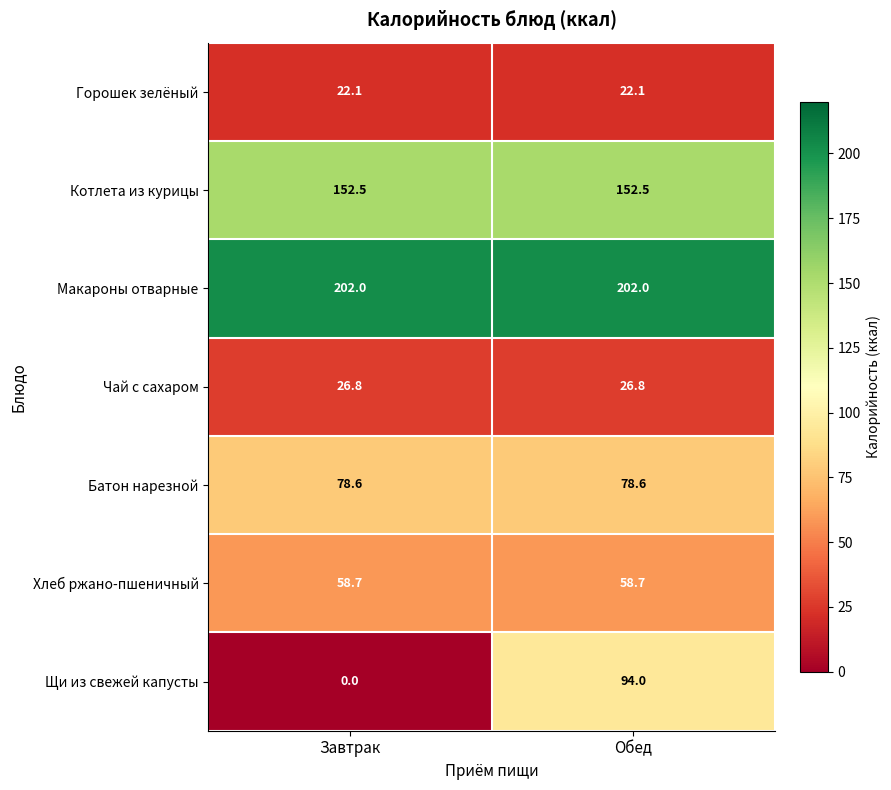

Between Завтрак and Обед, which series saw the biggest shift?

Щи из свежей капусты